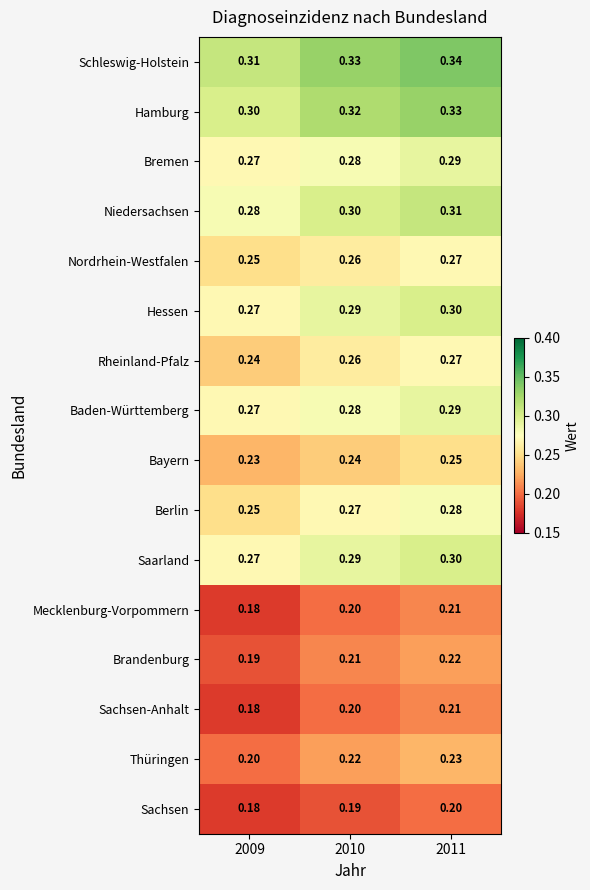

At how many categories does at least one series exceed 0?

3